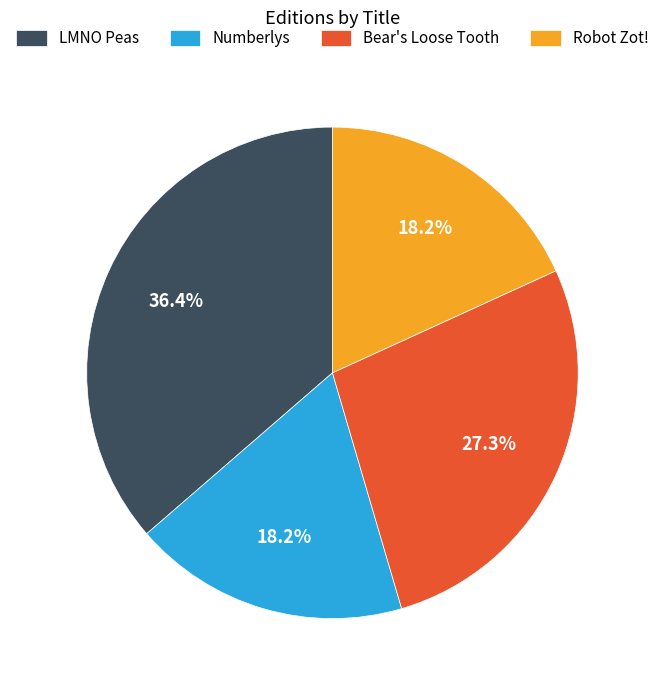

Which slice is the largest?

LMNO Peas